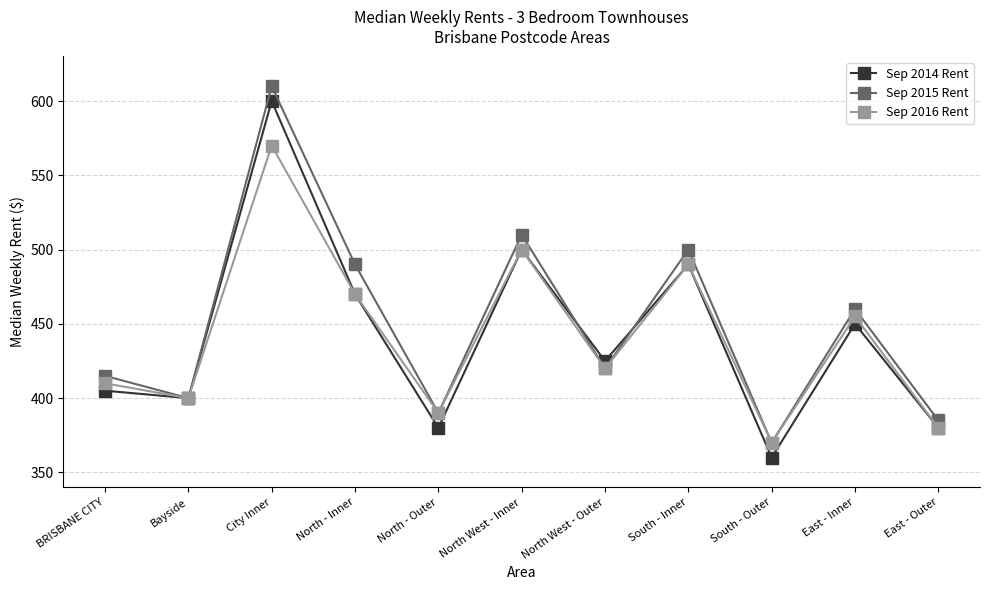

What is the difference between the maximum and minimum values in the Sep 2014 Rent series?

240